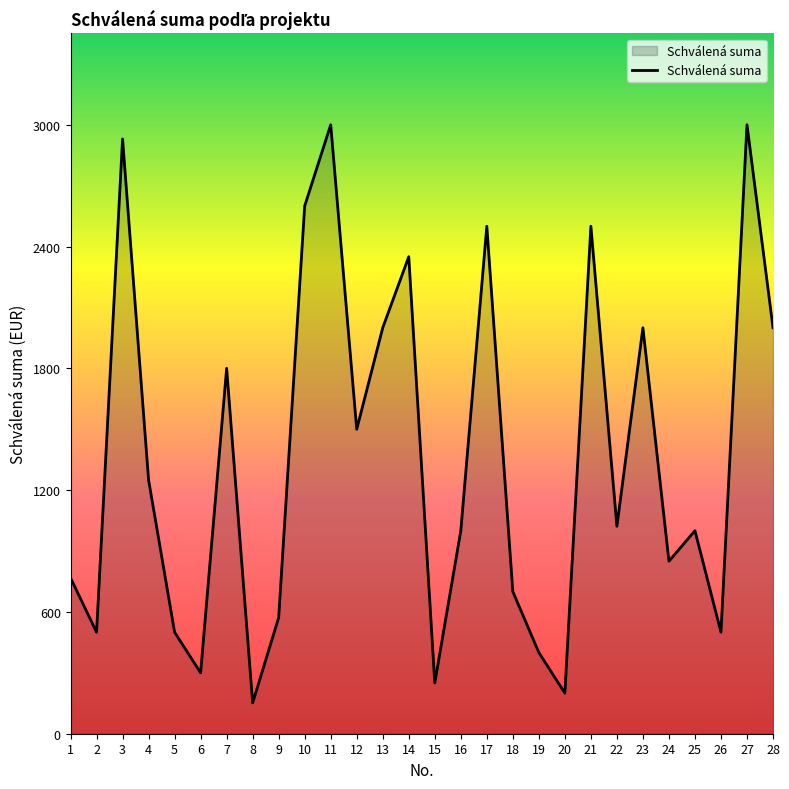

Is it true that the value at 6 is 101?

False